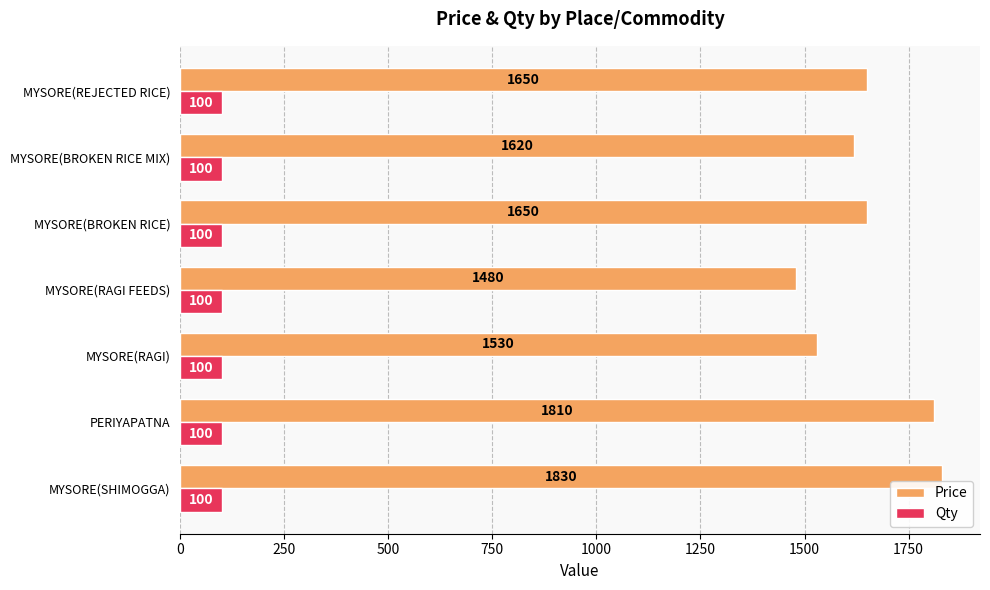

What is the spread (max minus min) of values at MYSORE(RAGI FEEDS)?

1380